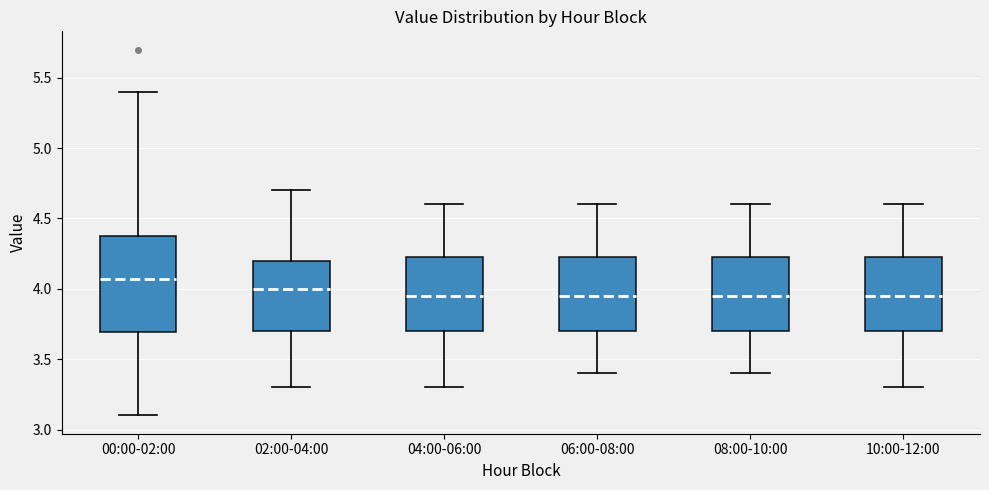

Where is the lower edge of the box for 00:00-02:00 on the y-axis? The values are not printed on the chart, so give them approximately, as read against the axis.

3.70